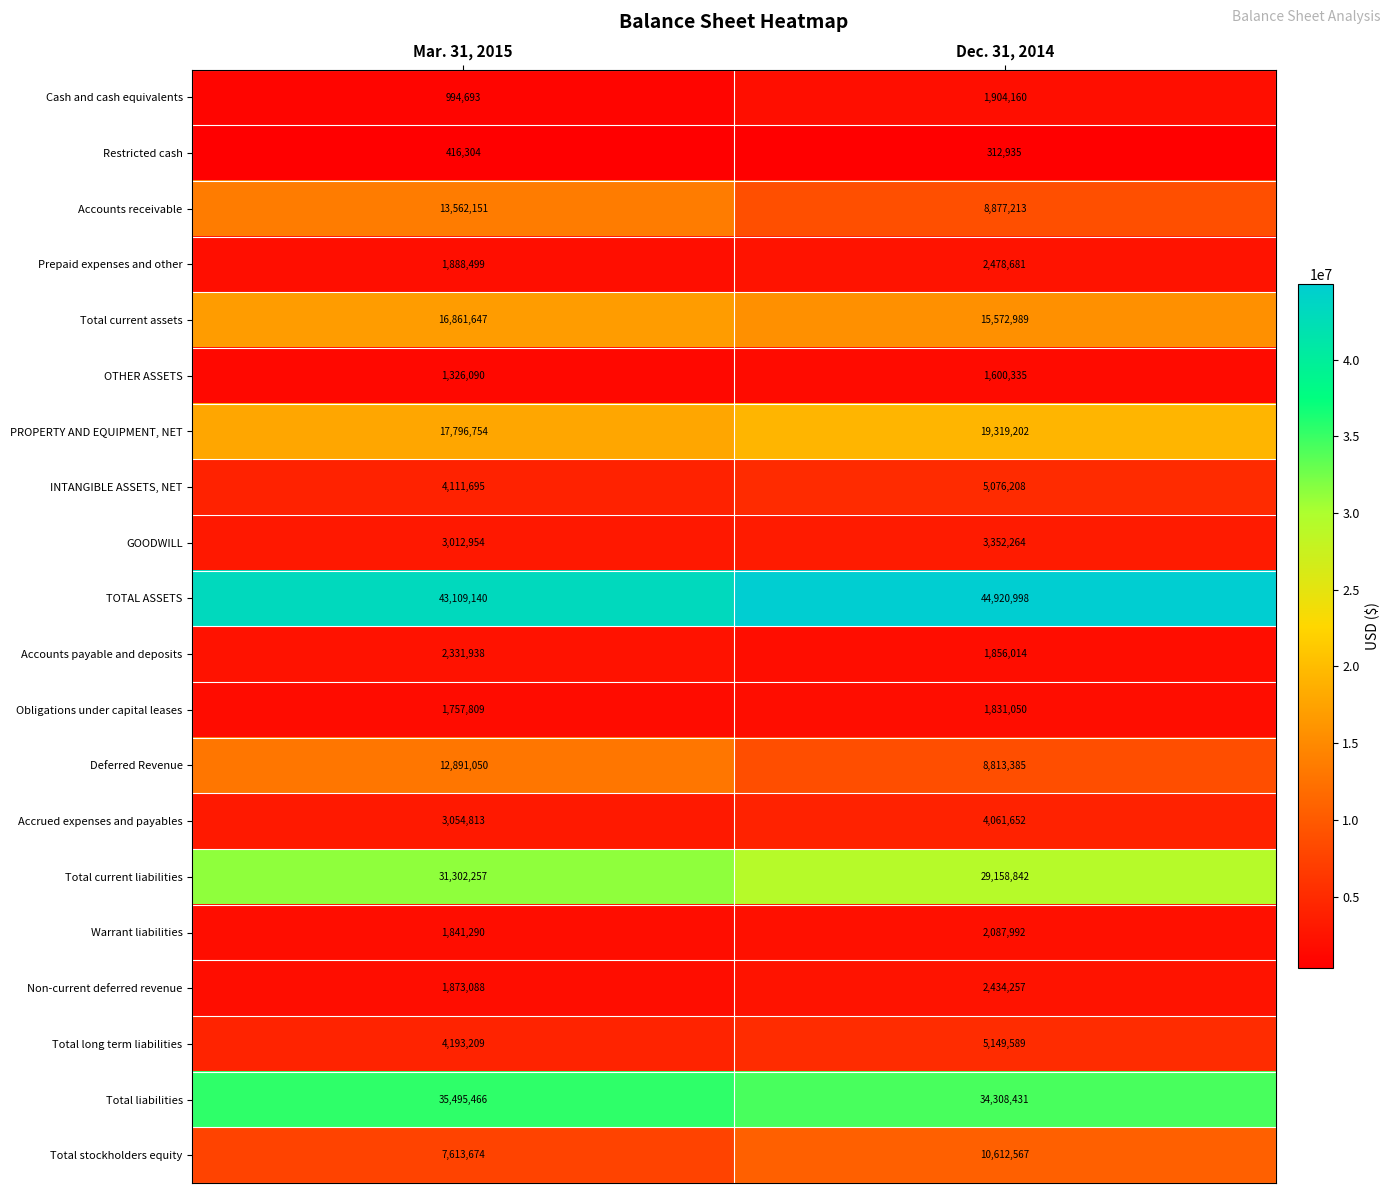

Read the TOTAL ASSETS value at Mar. 31, 2015.

43109140